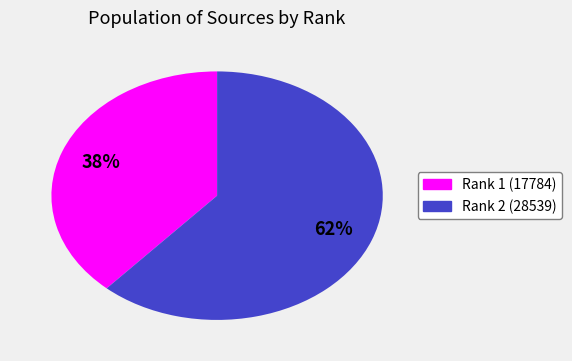

Is there a majority slice in this chart?

Yes